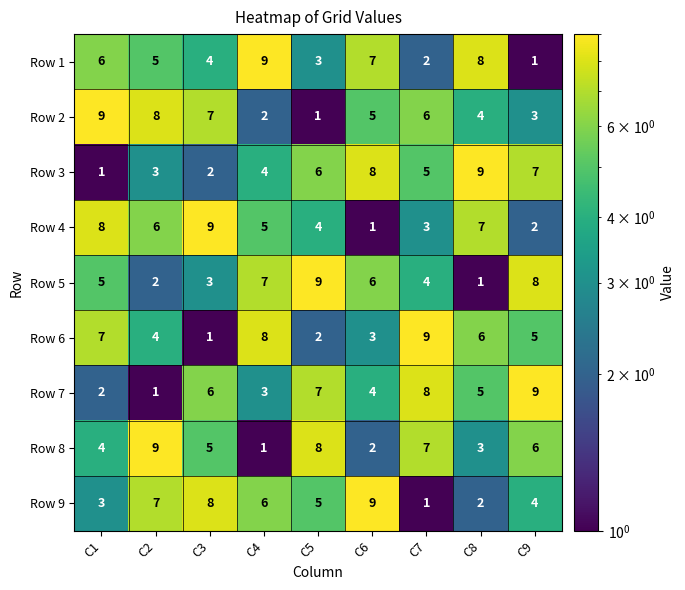

What is the sum of all Row 1 values?

45